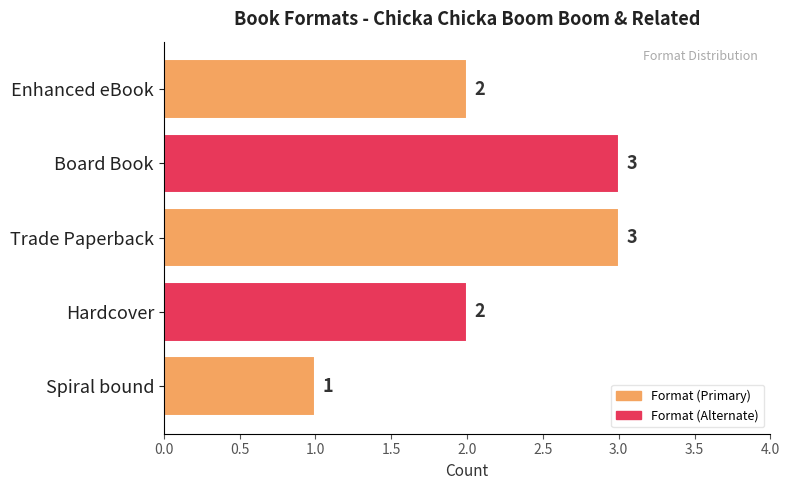

What is the greatest value displayed?

3